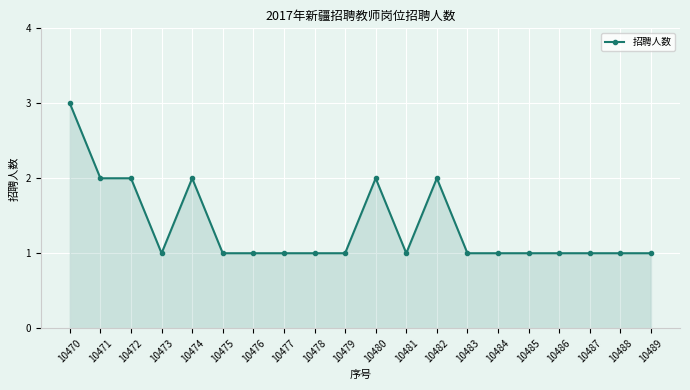

Count the number of data series in this chart.

1